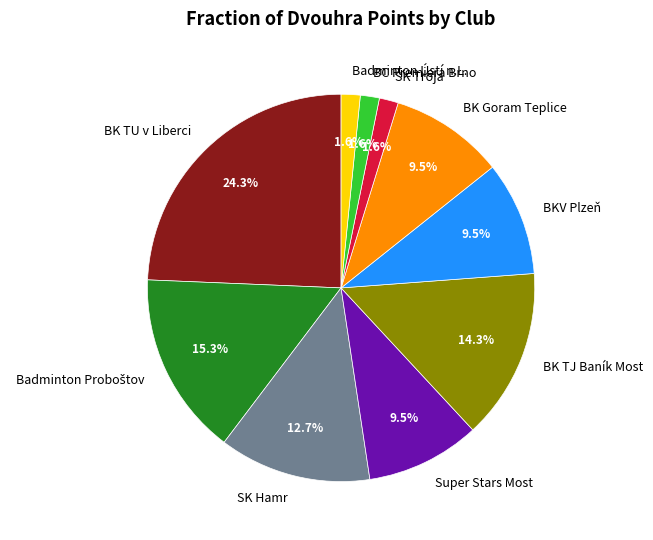

Does any single category account for the majority?

No